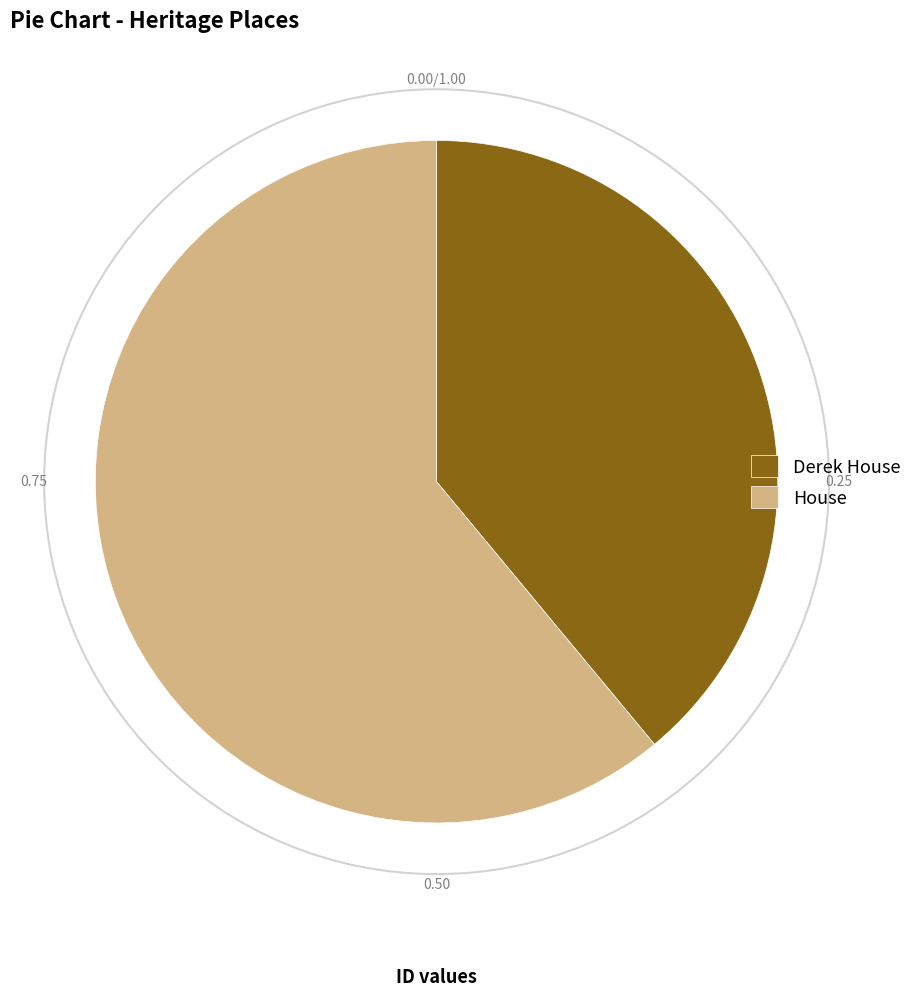

True or false: Derek House accounts for 30% of the total.

False